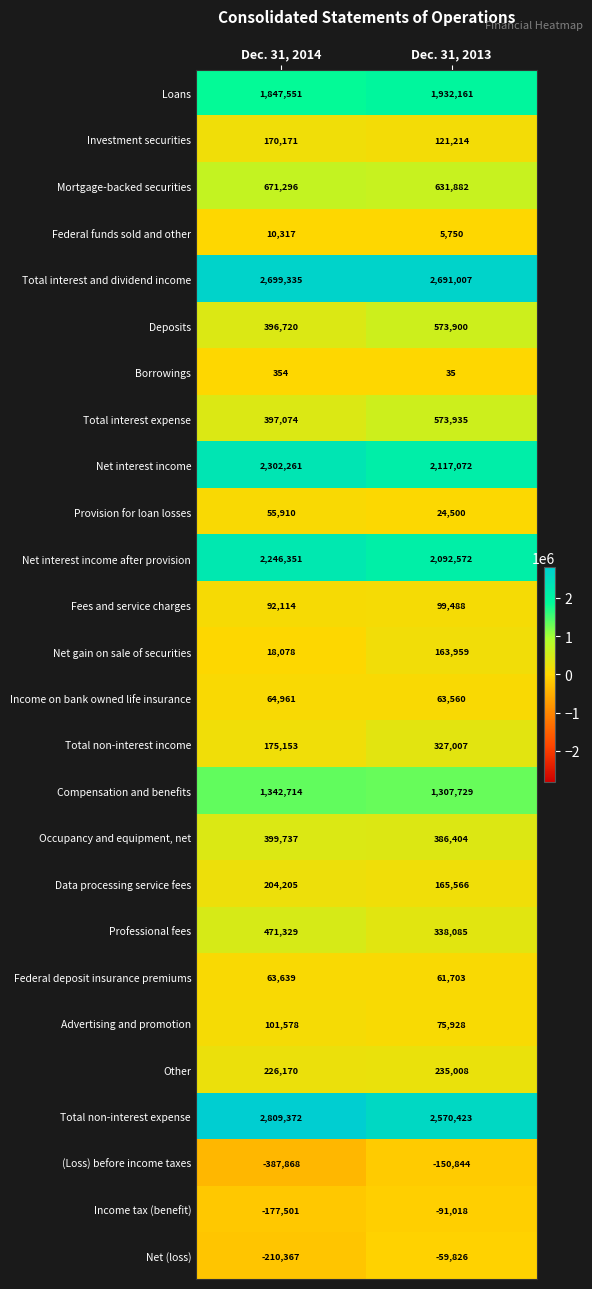

At which category is the sum across all series the highest?

Dec. 31, 2013